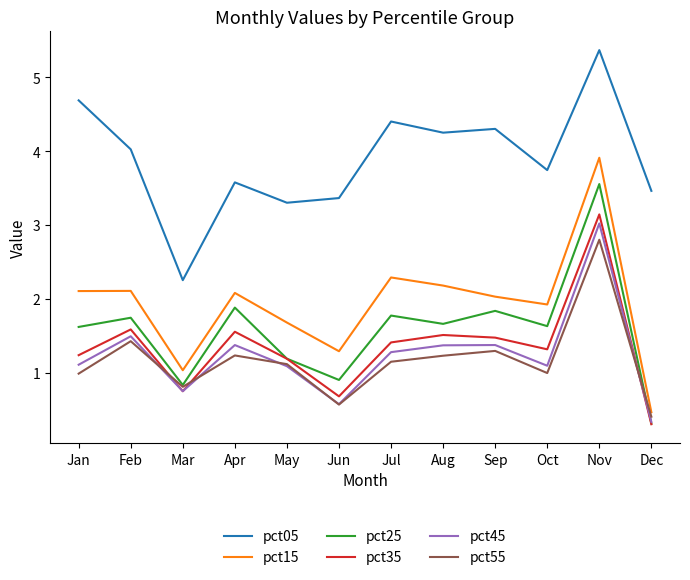

Rank the series at Apr from lowest to highest value.

pct55, pct45, pct35, pct25, pct15, pct05